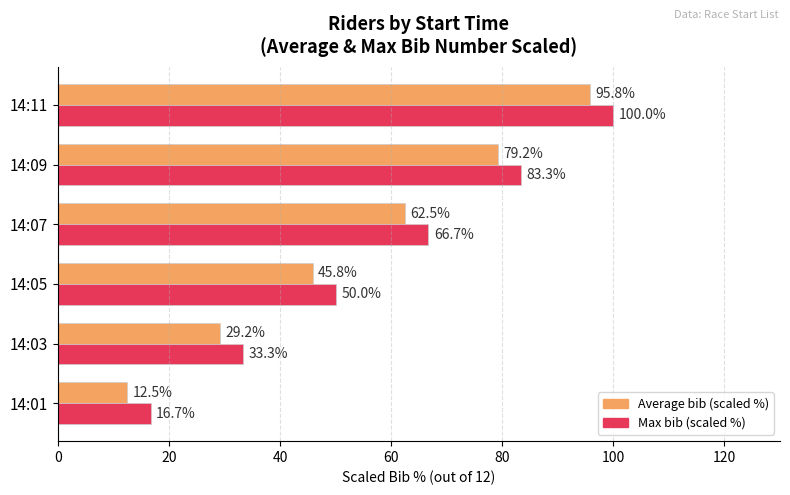

What is the maximum value shown in the chart?

100.0